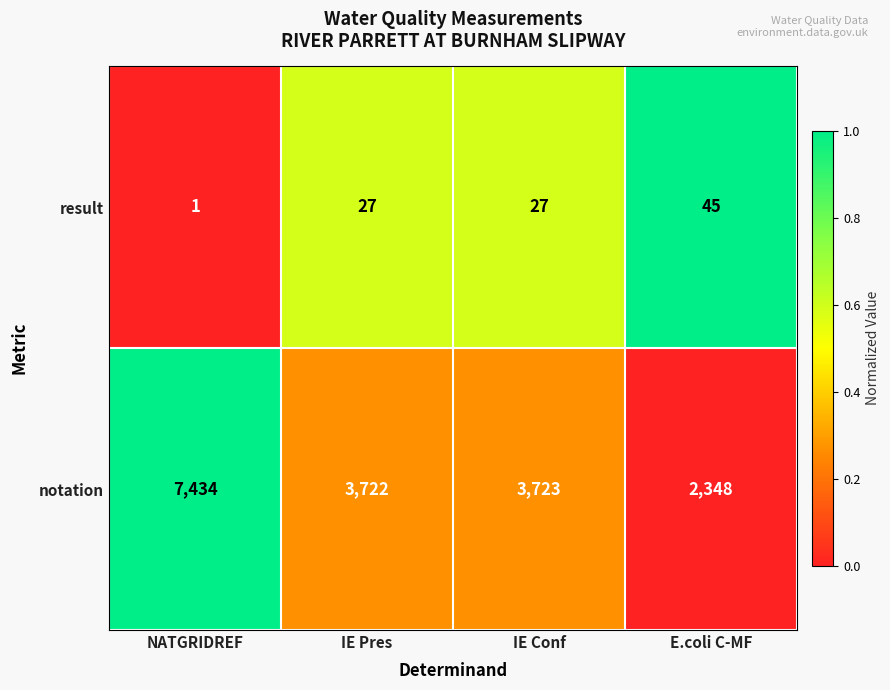

What is the sum of all result values?

100